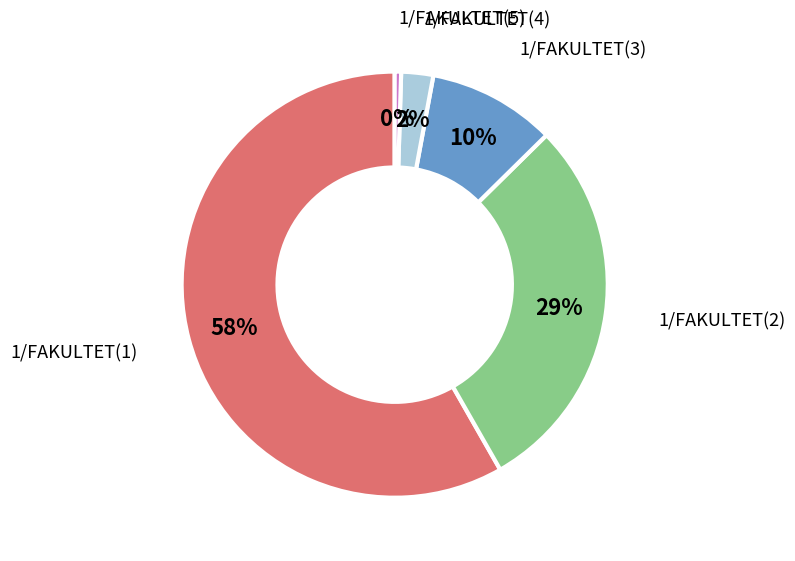

Is there a majority slice in this chart?

Yes